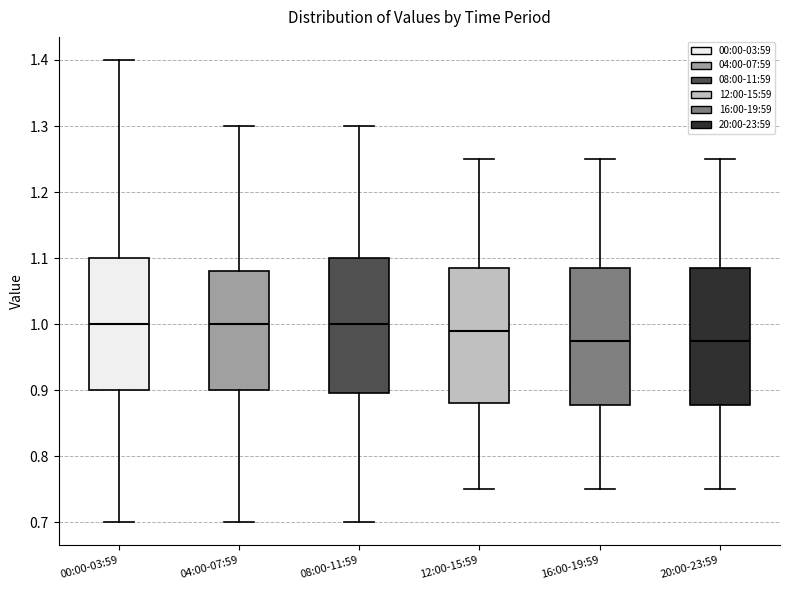

Reading left to right, read every box against the y-axis: the position of its median line, the range the box covers, and the ends of its whiskers. The values are not printed on the chart, so give them approximately, as read against the axis.

00:00-03:59: median 1.00, box 0.90 to 1.10, whiskers 0.70 to 1.40
04:00-07:59: median 1.00, box 0.90 to 1.08, whiskers 0.70 to 1.30
08:00-11:59: median 1.00, box 0.90 to 1.10, whiskers 0.70 to 1.30
12:00-15:59: median 0.99, box 0.88 to 1.09, whiskers 0.75 to 1.25
16:00-19:59: median 0.98, box 0.88 to 1.09, whiskers 0.75 to 1.25
20:00-23:59: median 0.98, box 0.88 to 1.09, whiskers 0.75 to 1.25